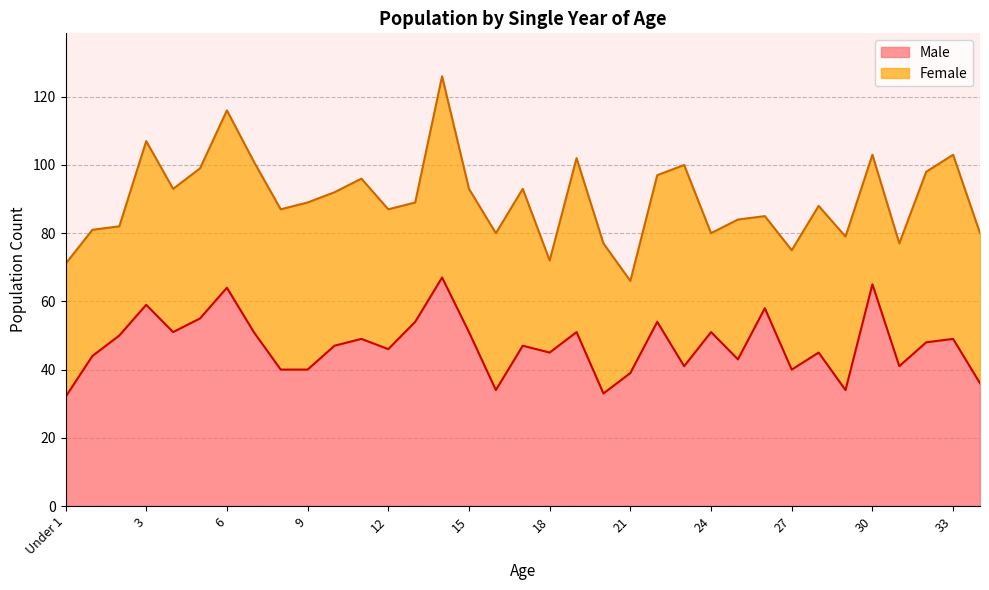

How many interior local valleys (lower than both neighbors) does the data have?

10